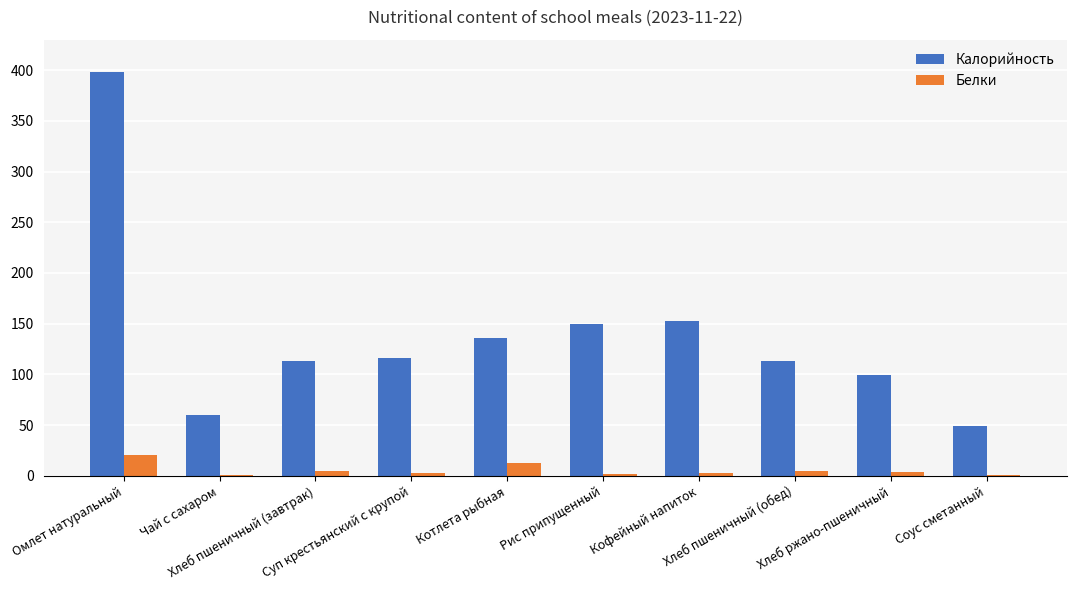

What is the highest value of the Калорийность series?

398.0